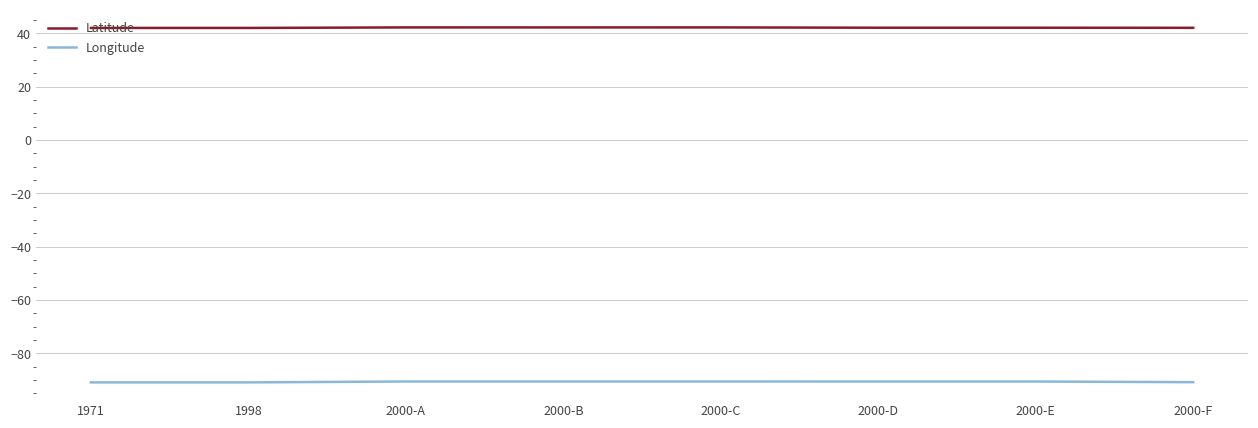

Which series has the largest total across all categories?

Latitude